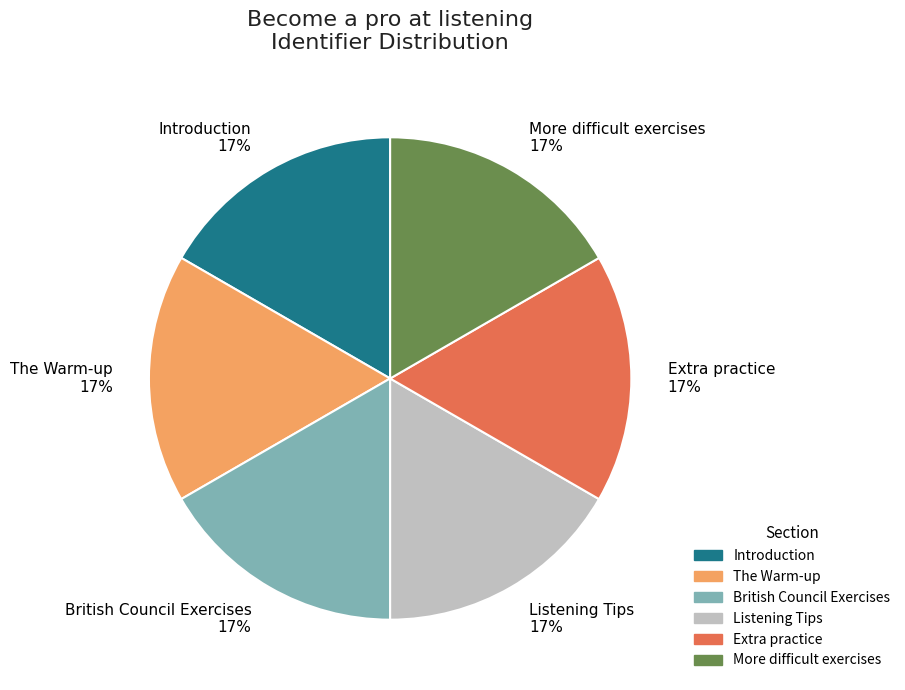

Does More difficult exercises represent more than half of the total?

No